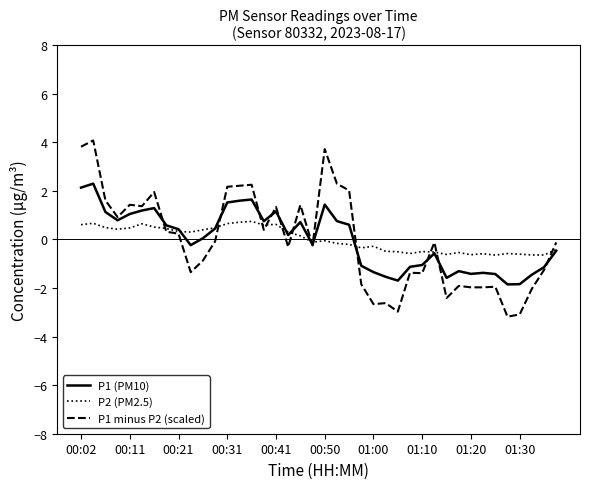

Which series has the largest range (max minus min)?

P1 minus P2 (scaled)